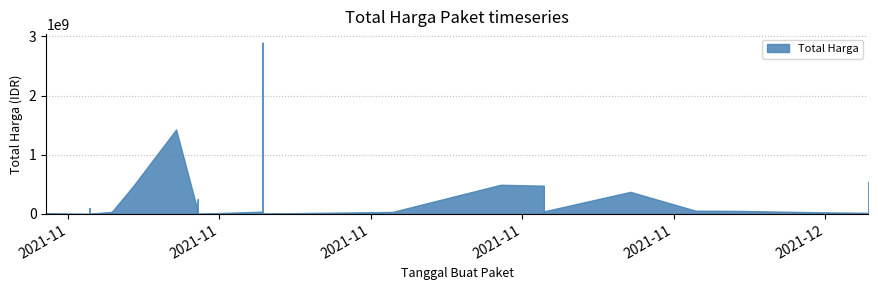

The chart shows a value of 48659238 at 2021-11-17. True or false?

False